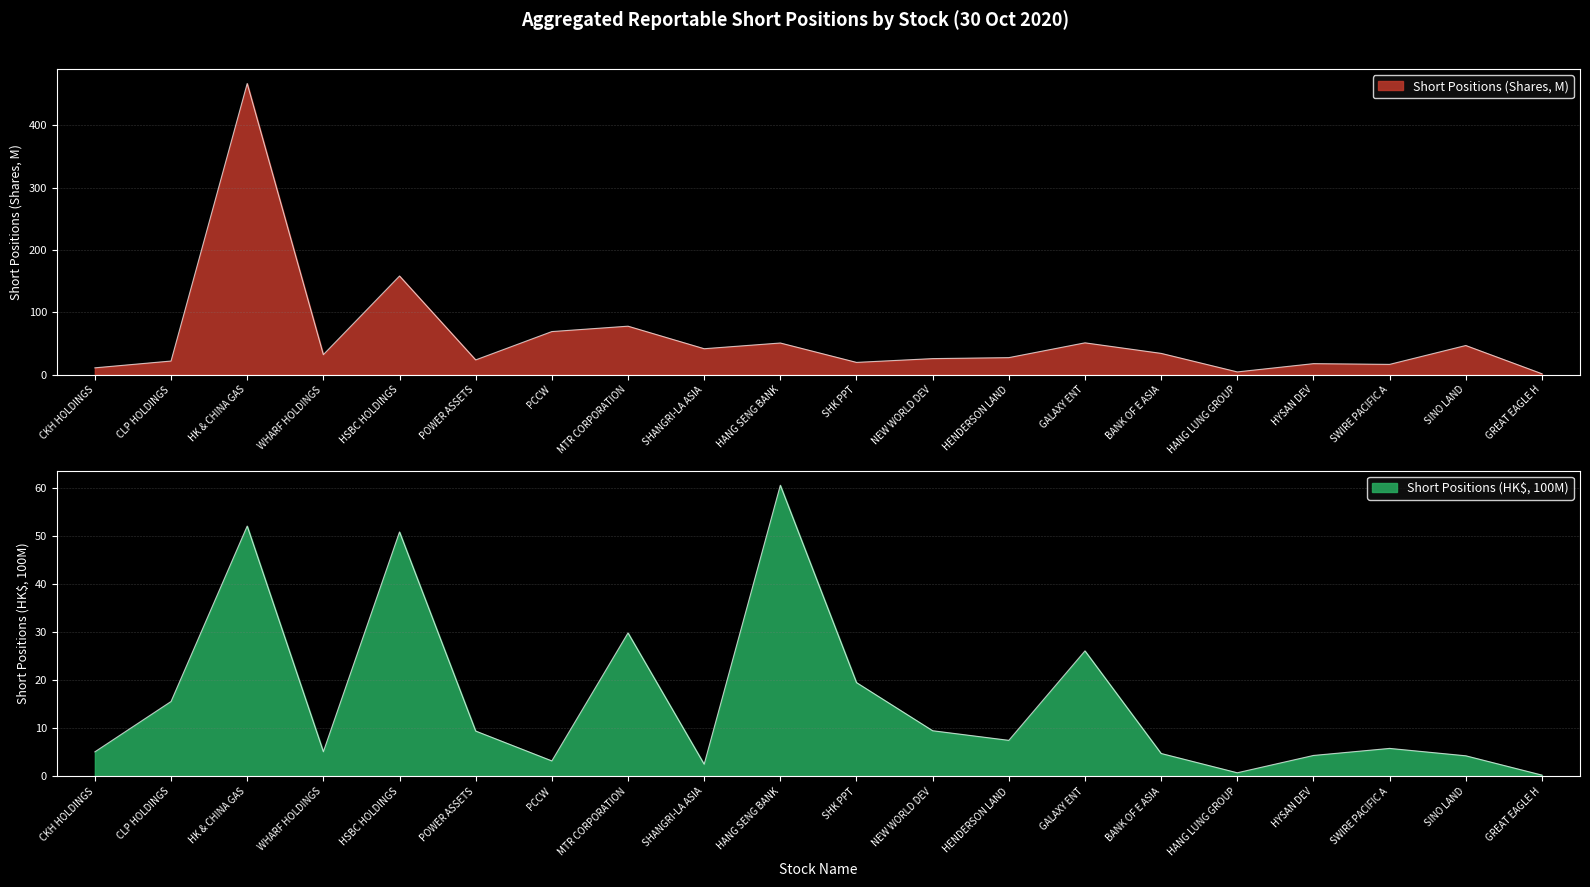

What is the sum of all Short Positions (HK$, 亿) values?

317.1